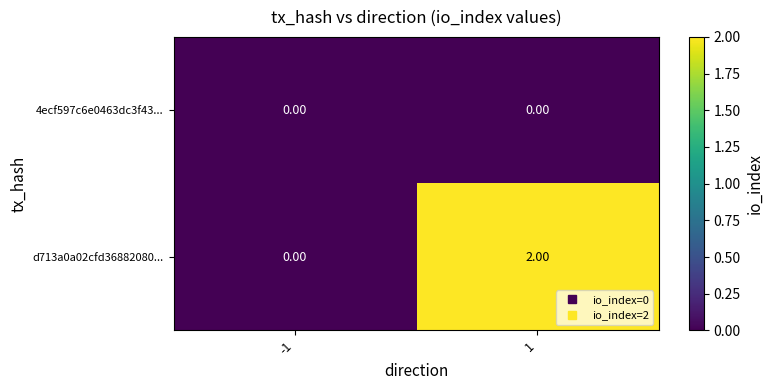

Between -1 and 1, which series saw the biggest shift?

d713a0a02cfd36882080...